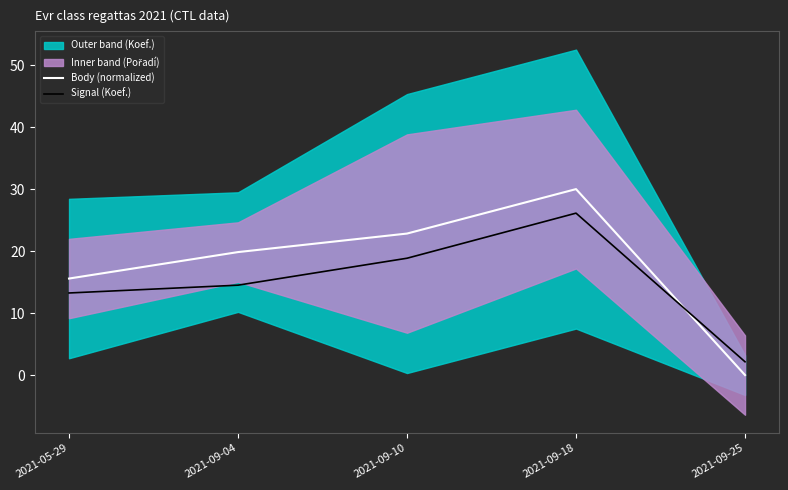

How many times do Signal (Koef.) and Body (normalized) cross each other?

1